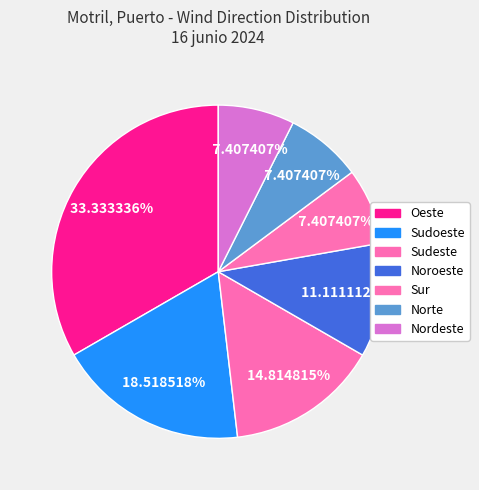

What is the smallest slice in the pie chart?

Sur